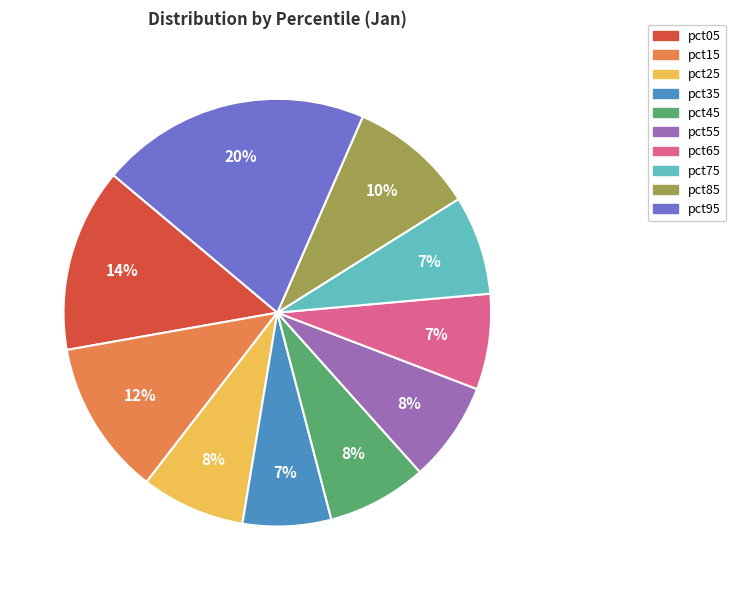

Does any single category account for the majority?

No